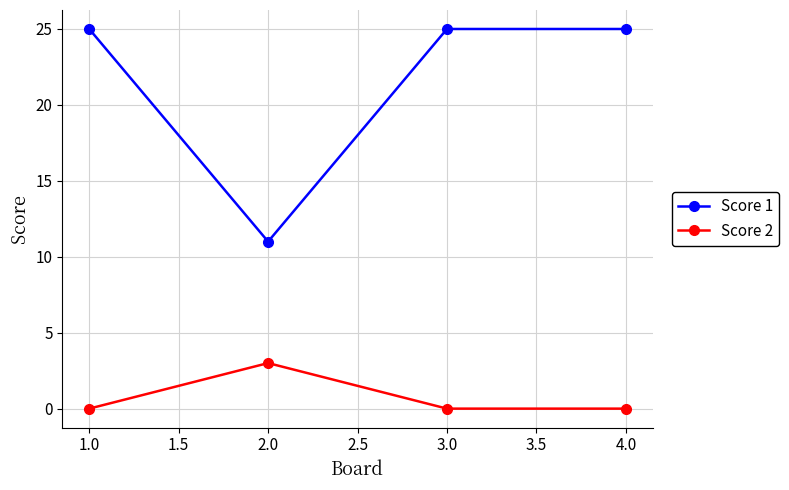

Does the chart have visible grid lines?

Yes